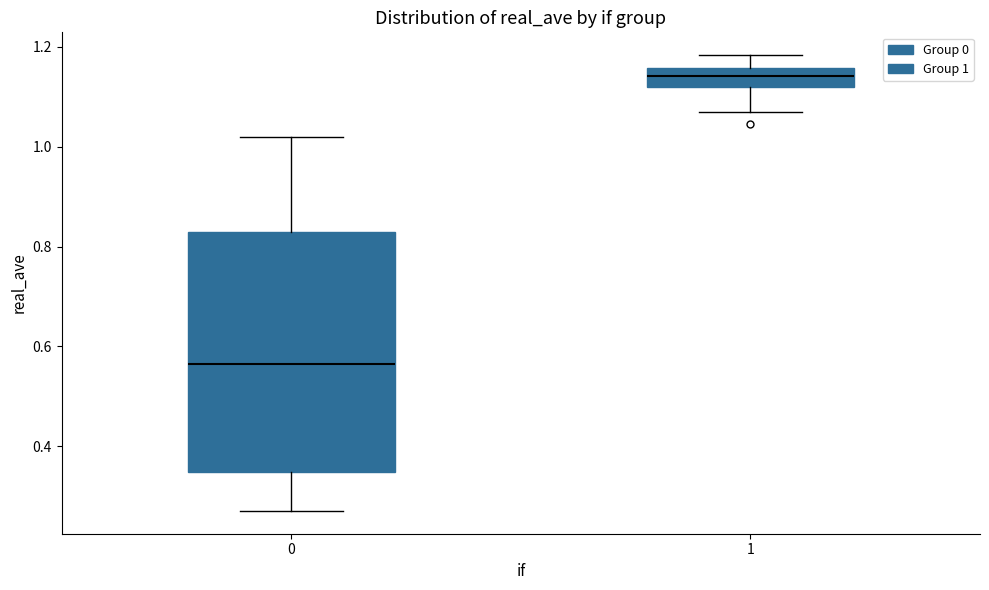

Where does the lower whisker of the box at x = 0 end on the y-axis? The values are not printed on the chart, so give them approximately, as read against the axis.

0.26